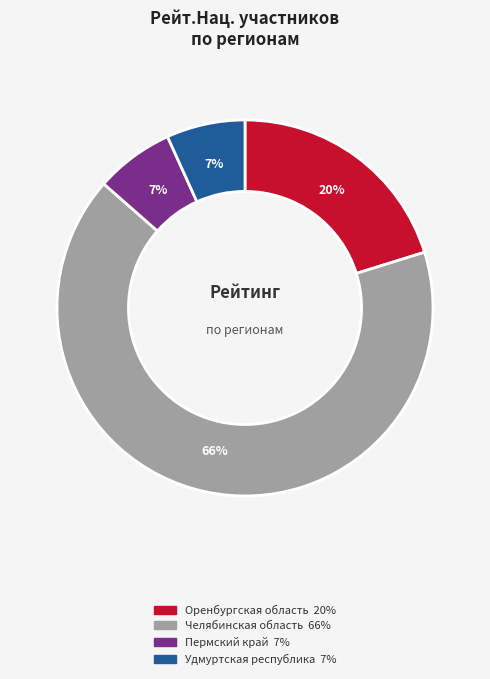

Is there a majority slice in this chart?

Yes